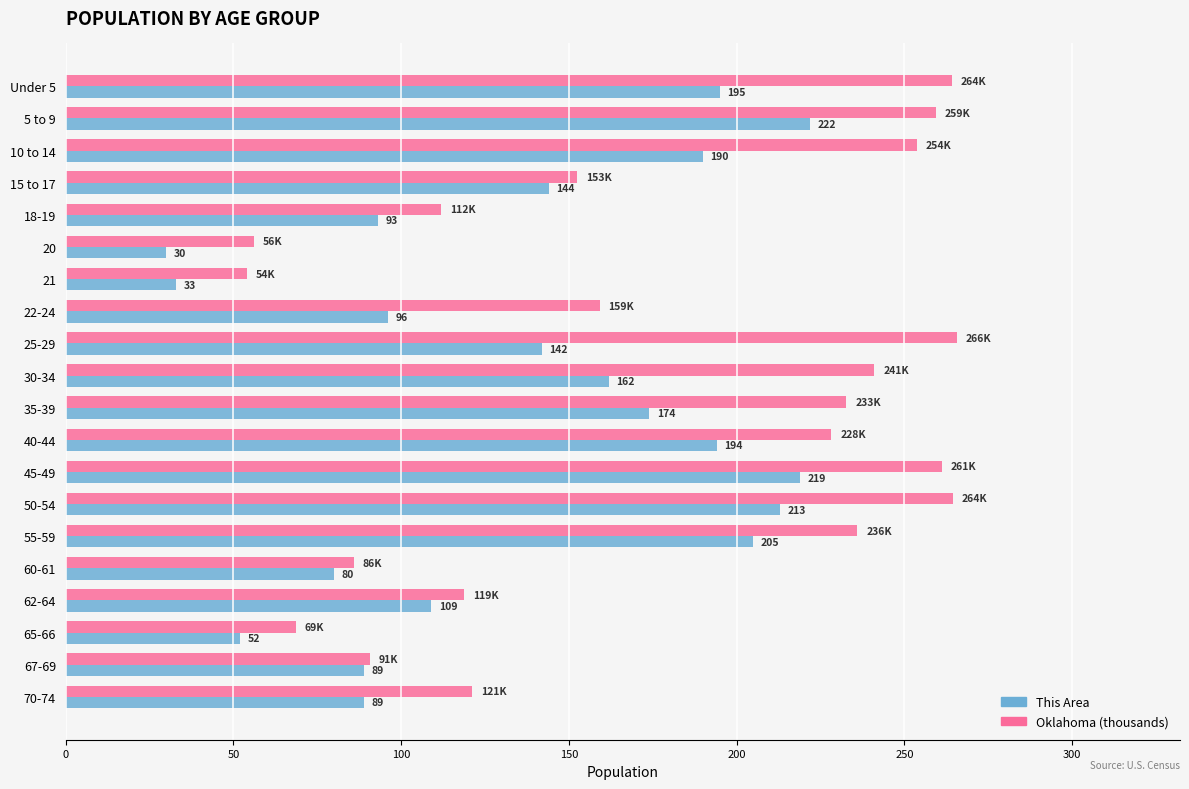

True or false: Oklahoma (thousands) has a value of 265.7 at 25-29.

True